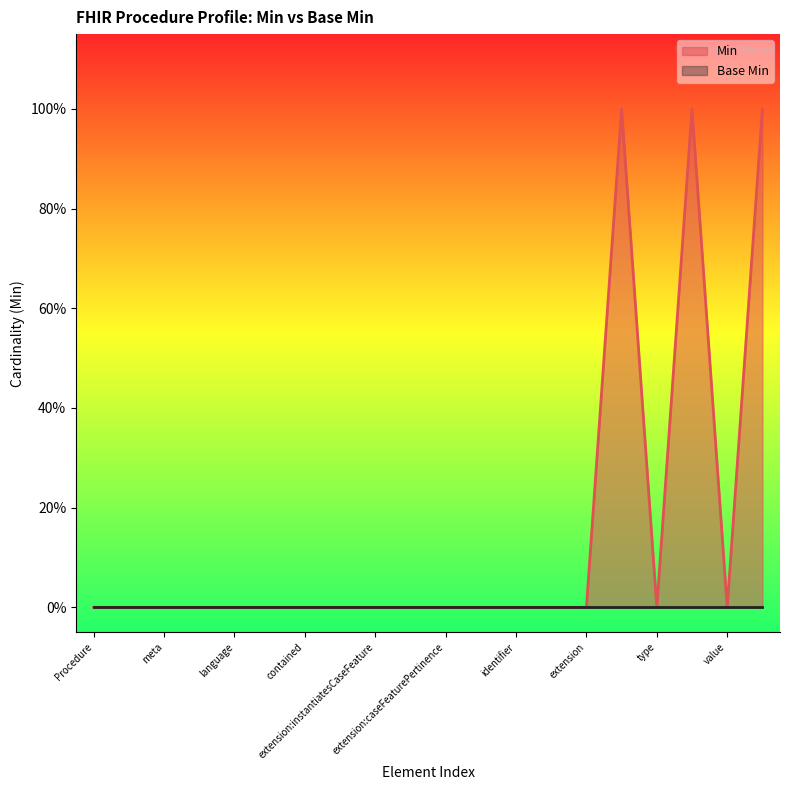

Does the chart display data point markers on the line(s)?

No